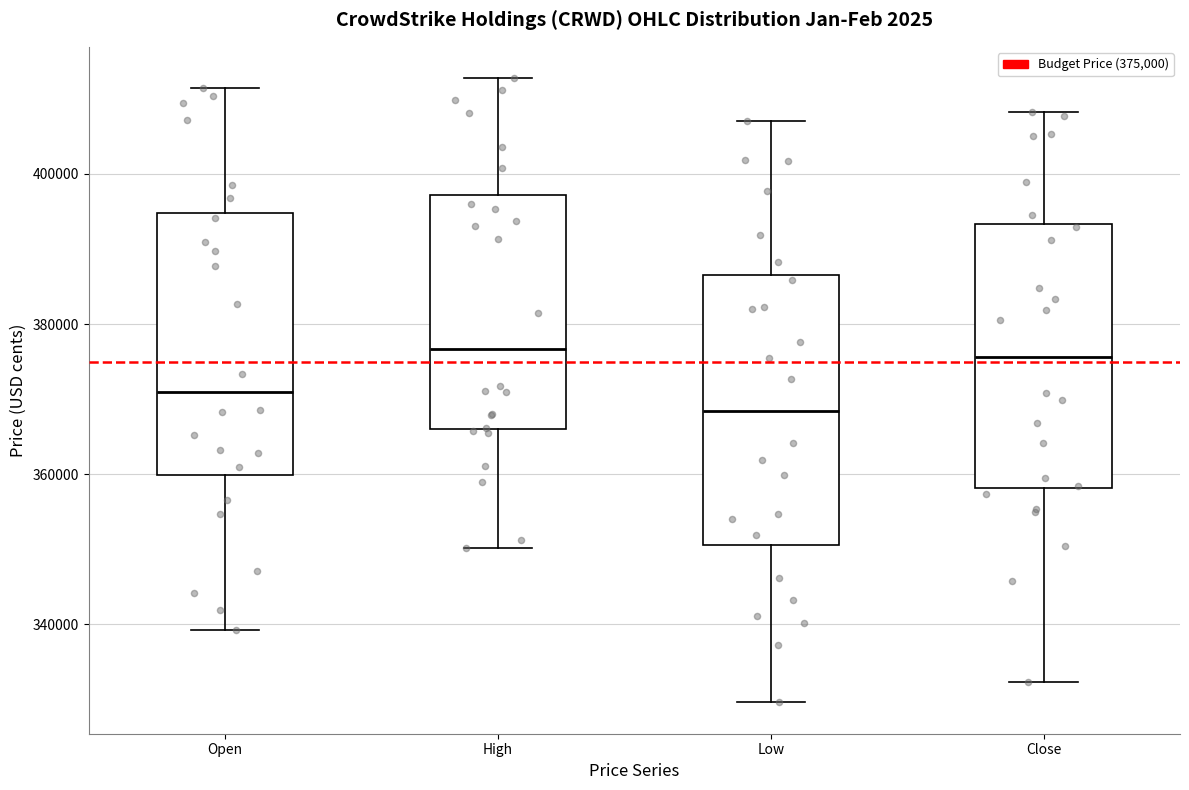

Which box has the lowest median line?

Low